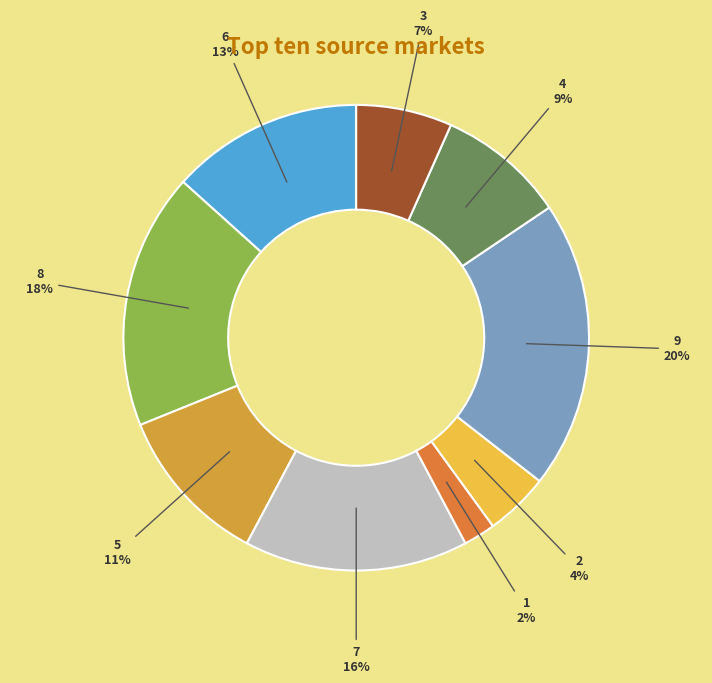

Rank the categories by value from lowest to highest.

1, 2, 3, 4, 5, 6, 7, 8, 9